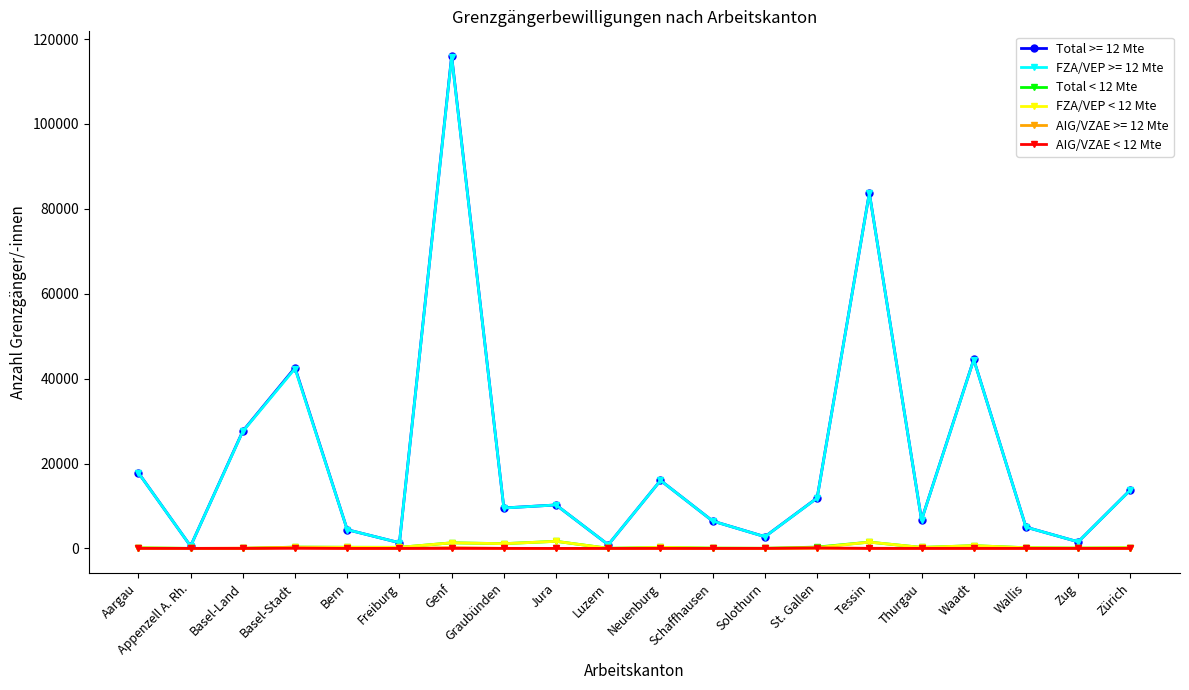

Which series has the largest range (max minus min)?

Total >= 12 Mte